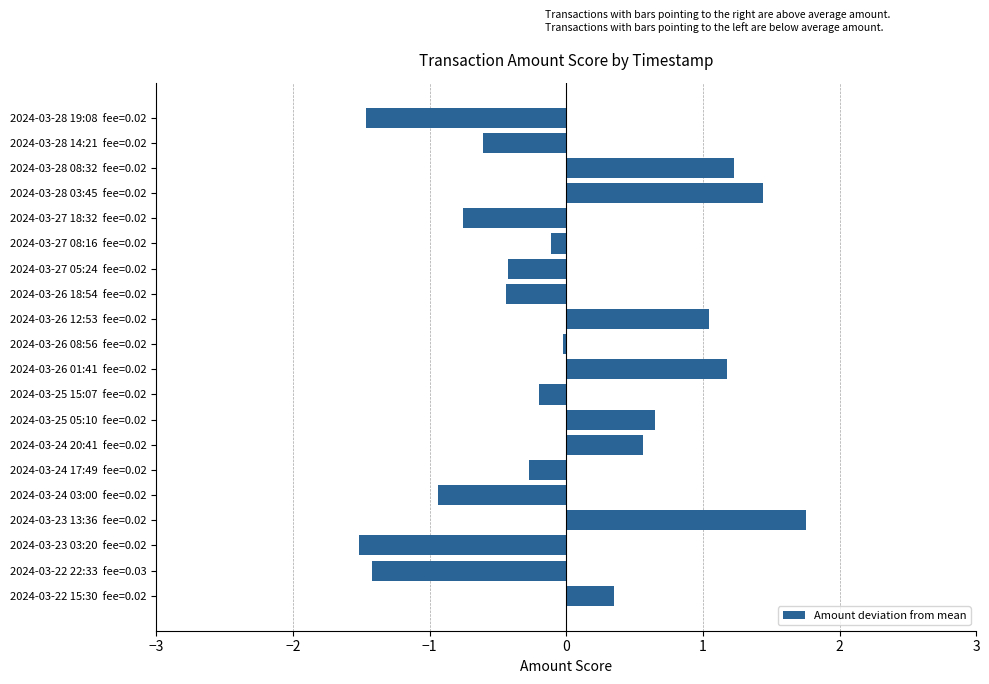

How many series are shown in this chart?

1